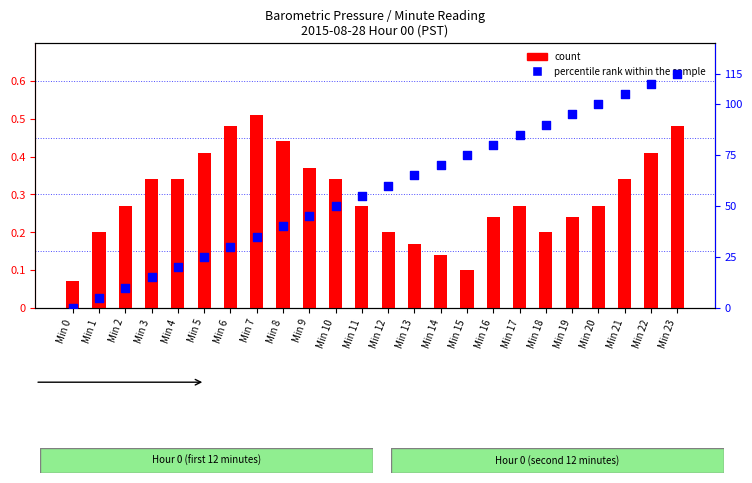

Which series reaches the maximum Y coordinate?

percentile rank within the sample